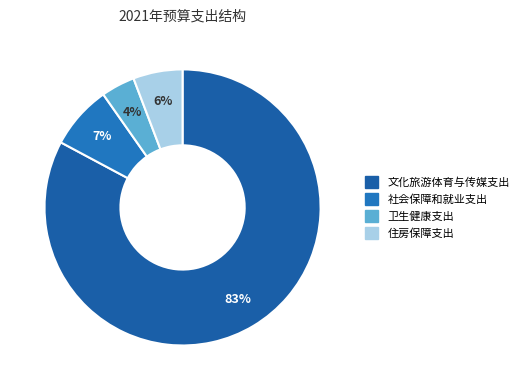

The 住房保障支出 slice represents 17% of the pie. True or false?

False